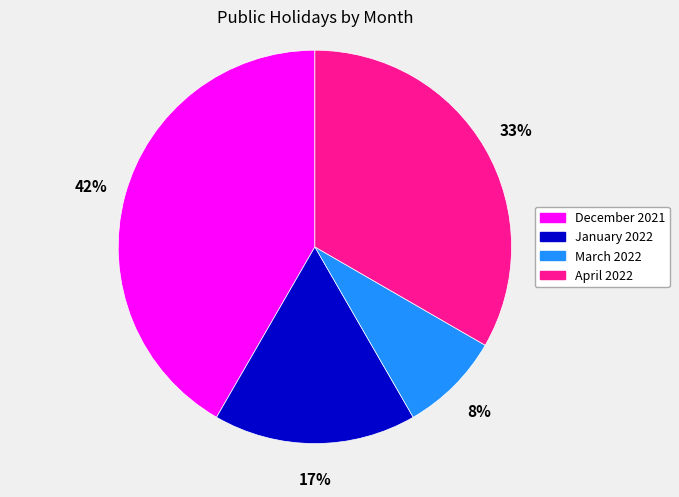

To the nearest percent, what is the average slice percentage?

25%